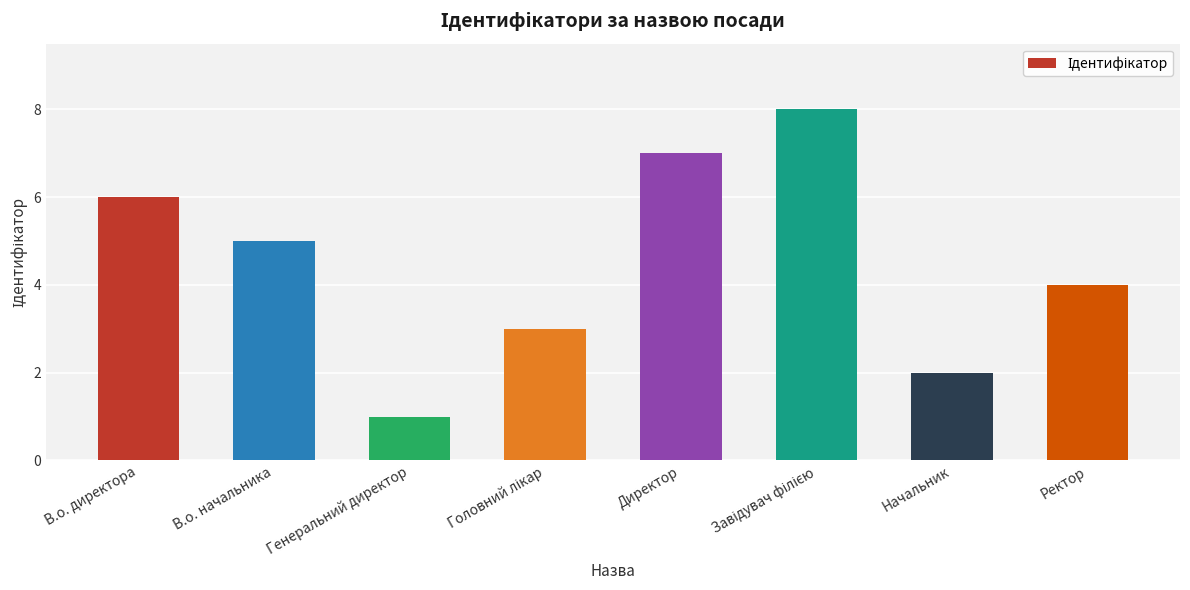

At which category does the chart reach its minimum across all series?

Генеральний директор